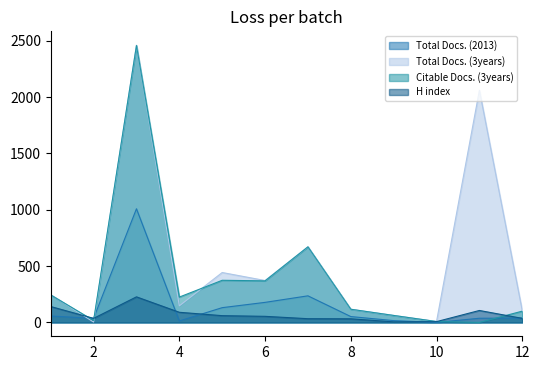

At which category is the sum across all series the highest?

3